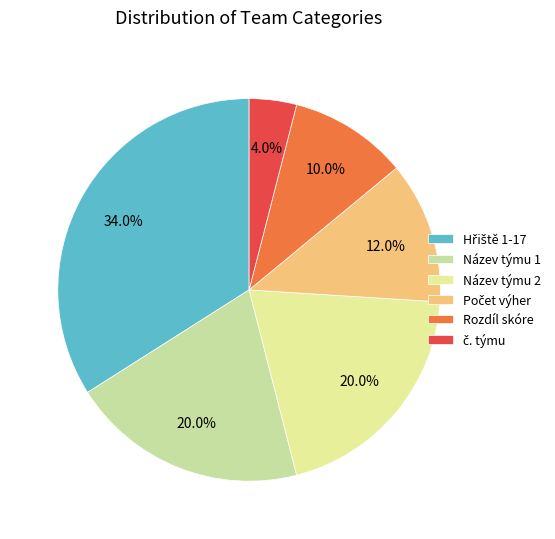

Combined, what portion of the pie is Název týmu 1 and Název týmu 2?

40.0%